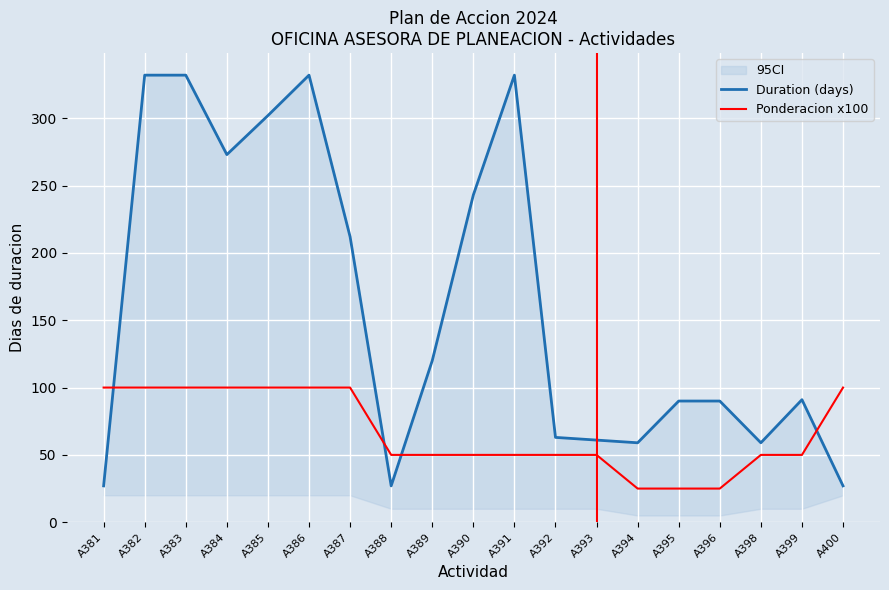

What is the difference between the maximum and second lowest values in the Duration (days) series?

305